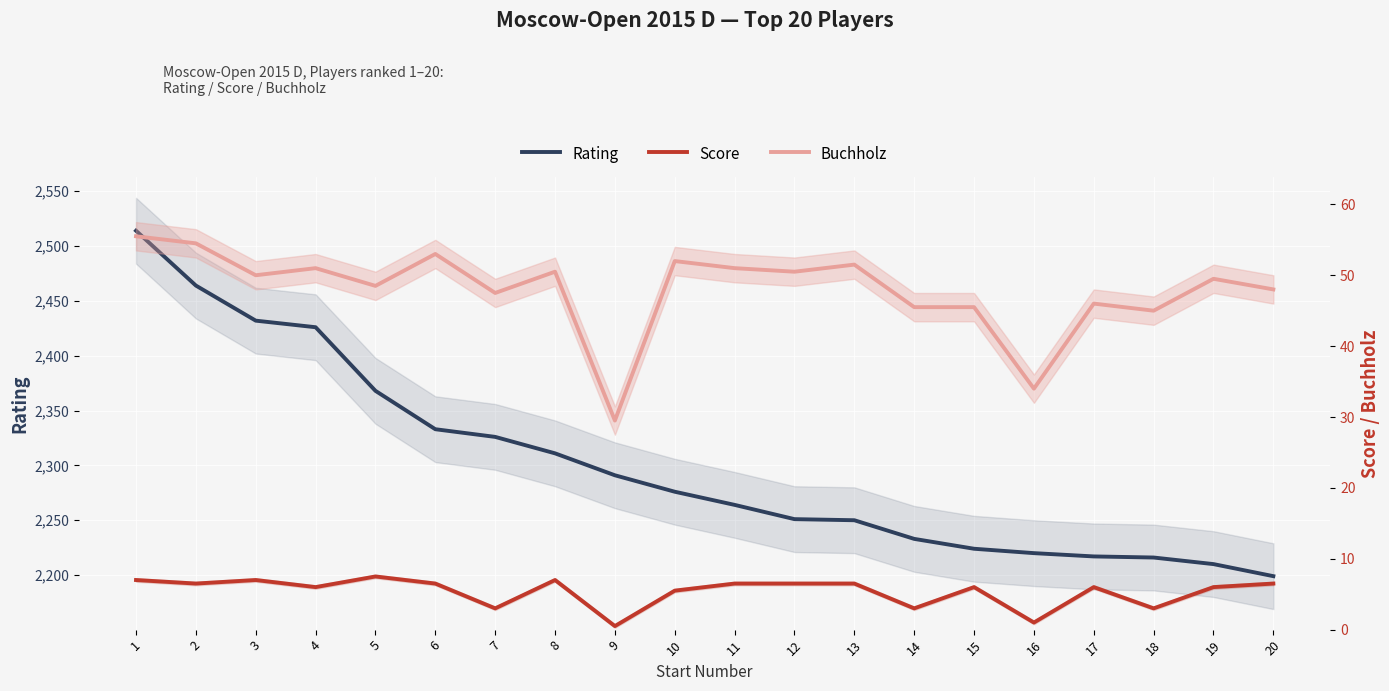

Rank the series at 19 from lowest to highest value.

Score, Buchholz, Rating